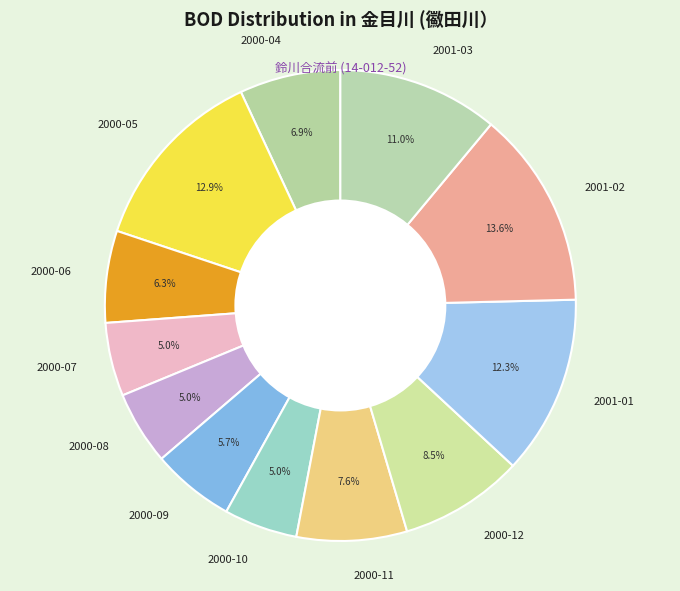

What percentage is the 2001-01 slice, to the nearest percent?

12%